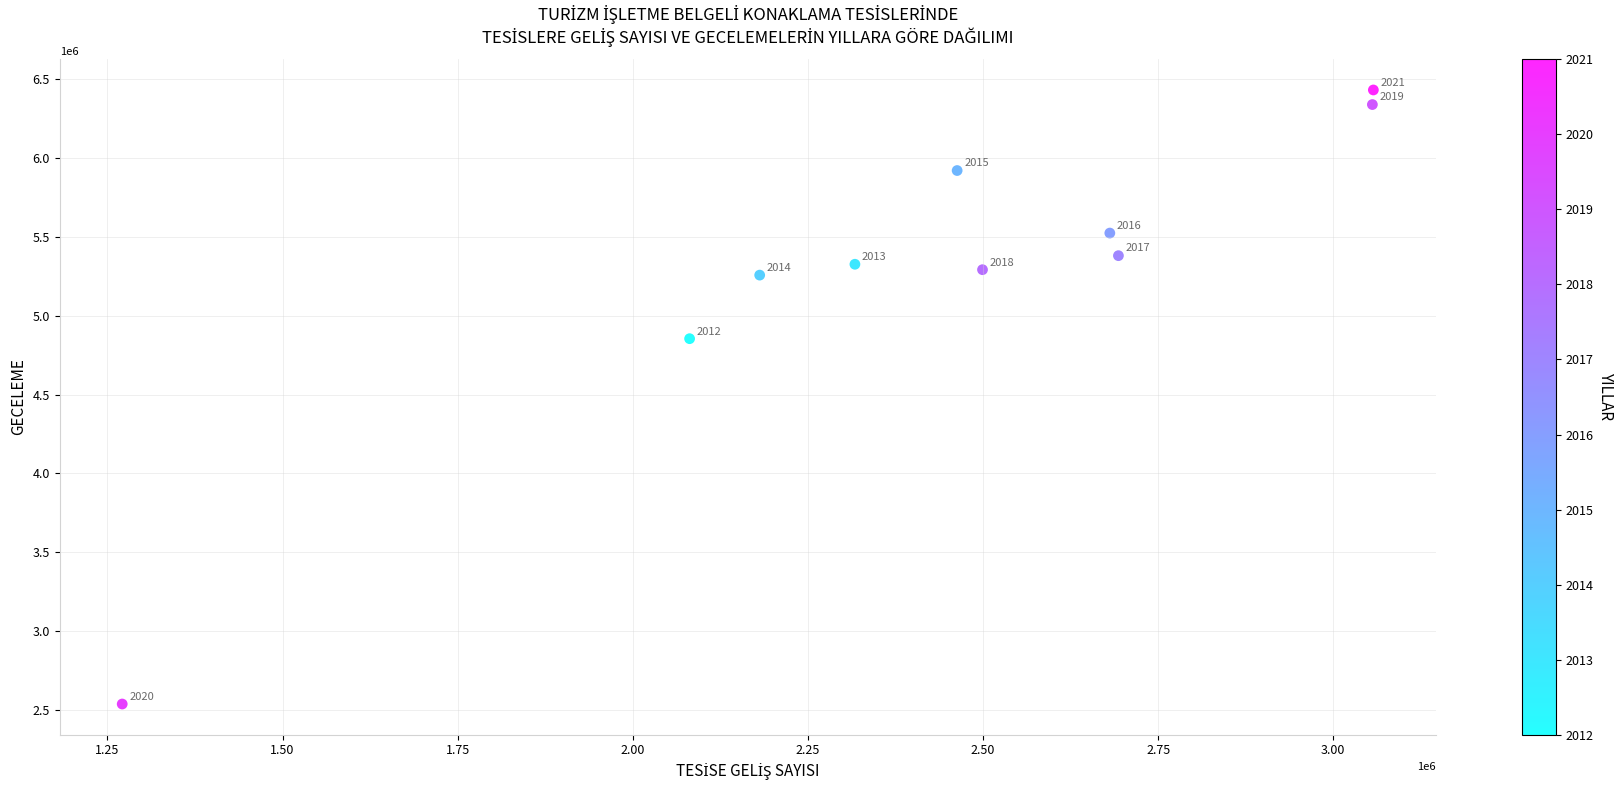

What Y value in the scatter plot is closest to 4484938?

4854866